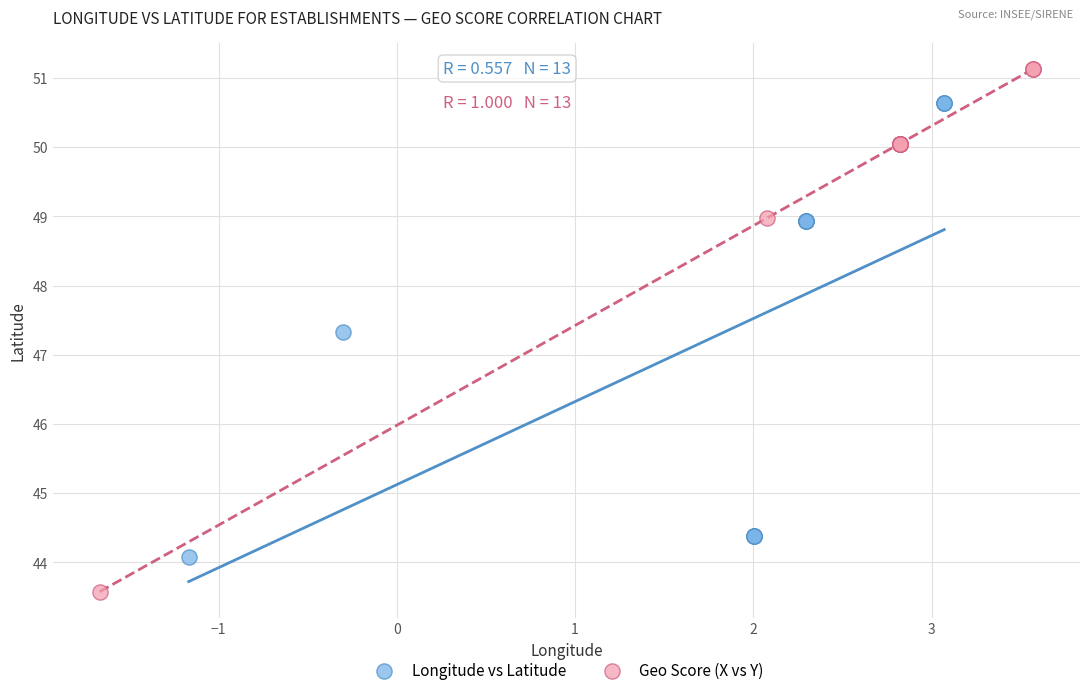

Which series has the widest spread of Y values?

Geo Score (X vs Y)